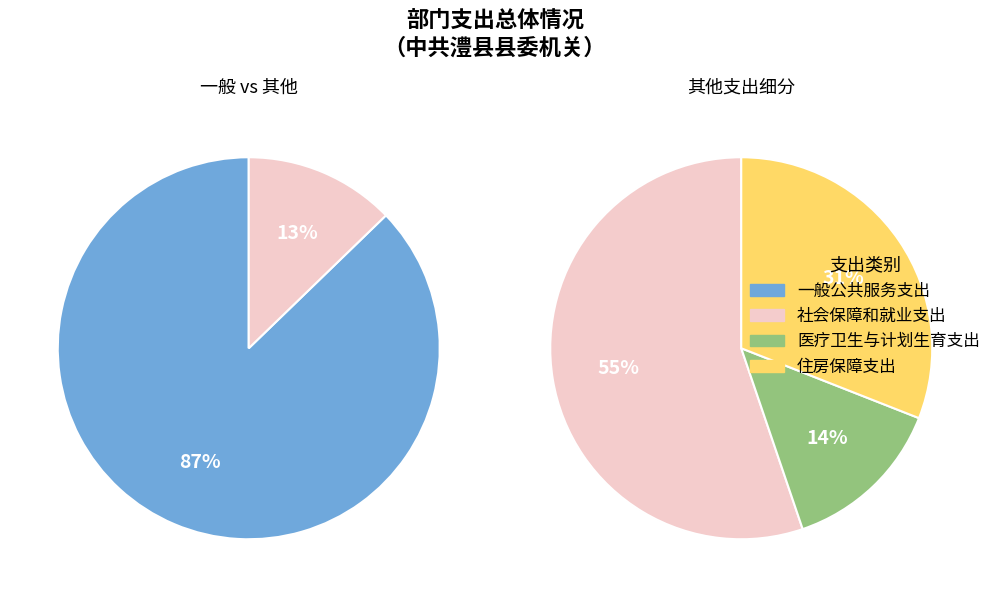

To the nearest percent, what is the average slice percentage?

25%